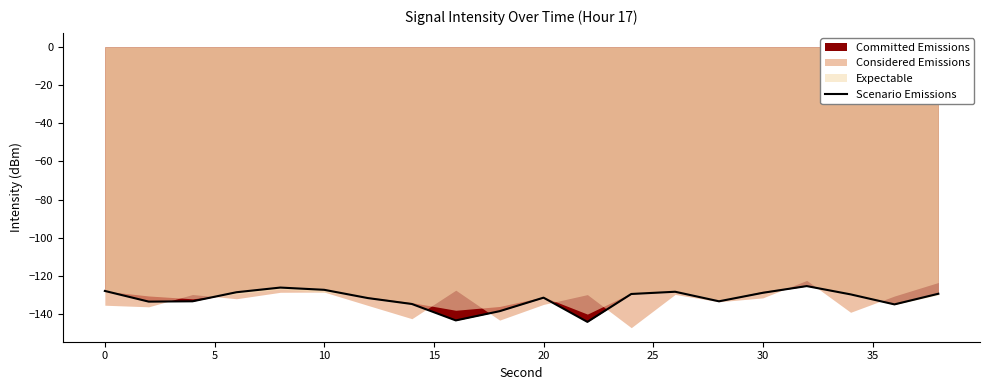

What is the minimum value for Scenario Emissions?

-144.1